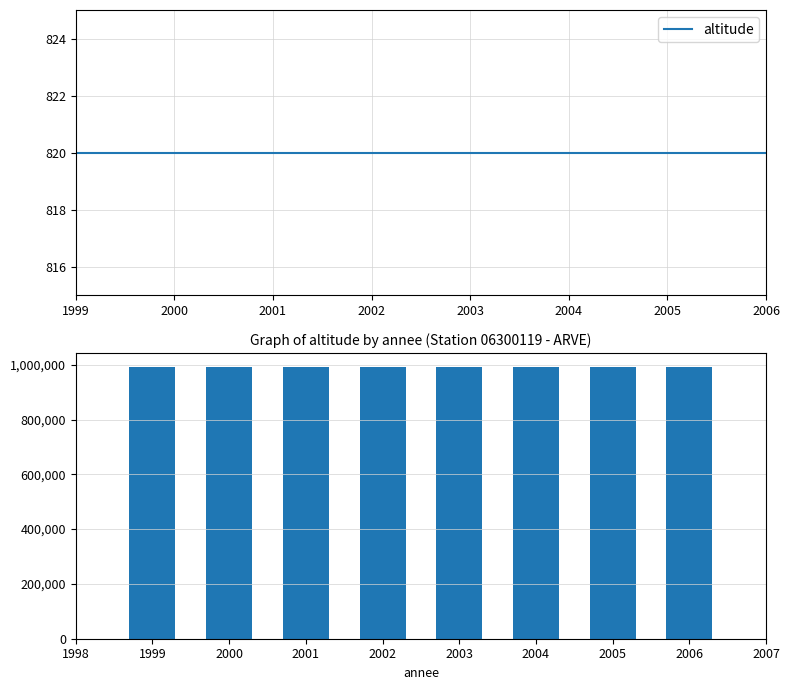

True or false: x_lambert93 has a value of 992270 at 2005.

True